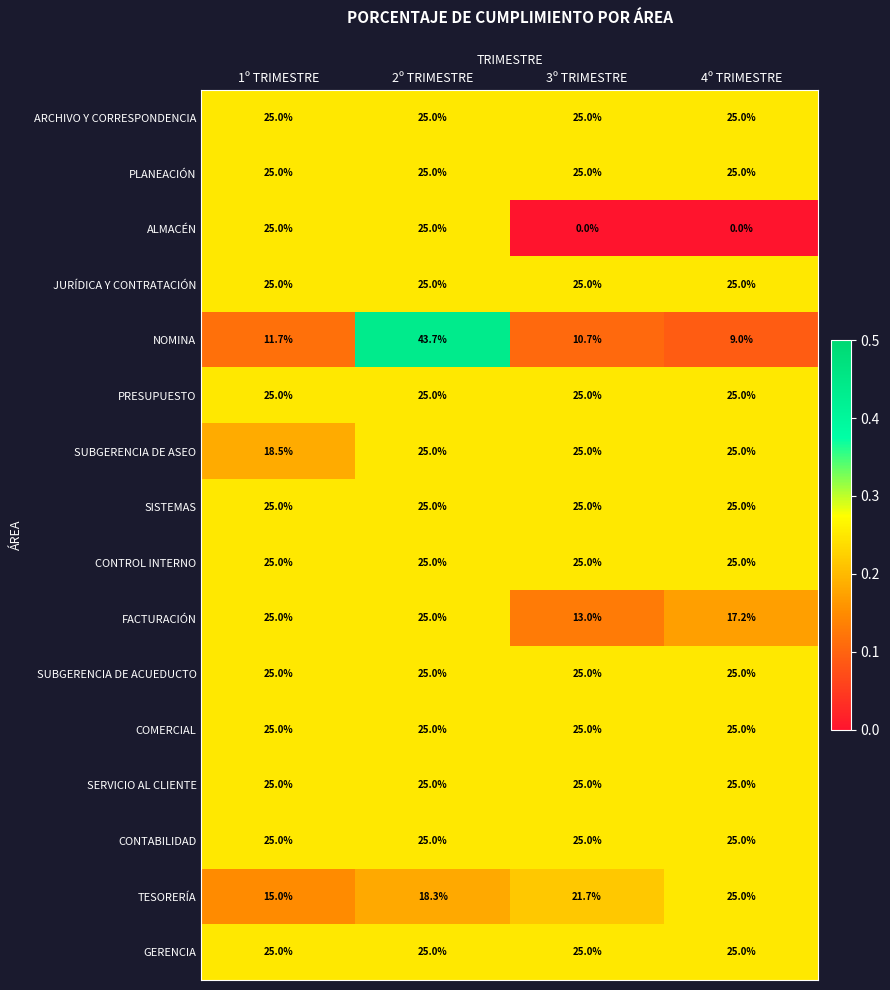

Is it true that ARCHIVO Y CORRESPONDENCIA equals 25.0 at 1º TRIMESTRE?

True